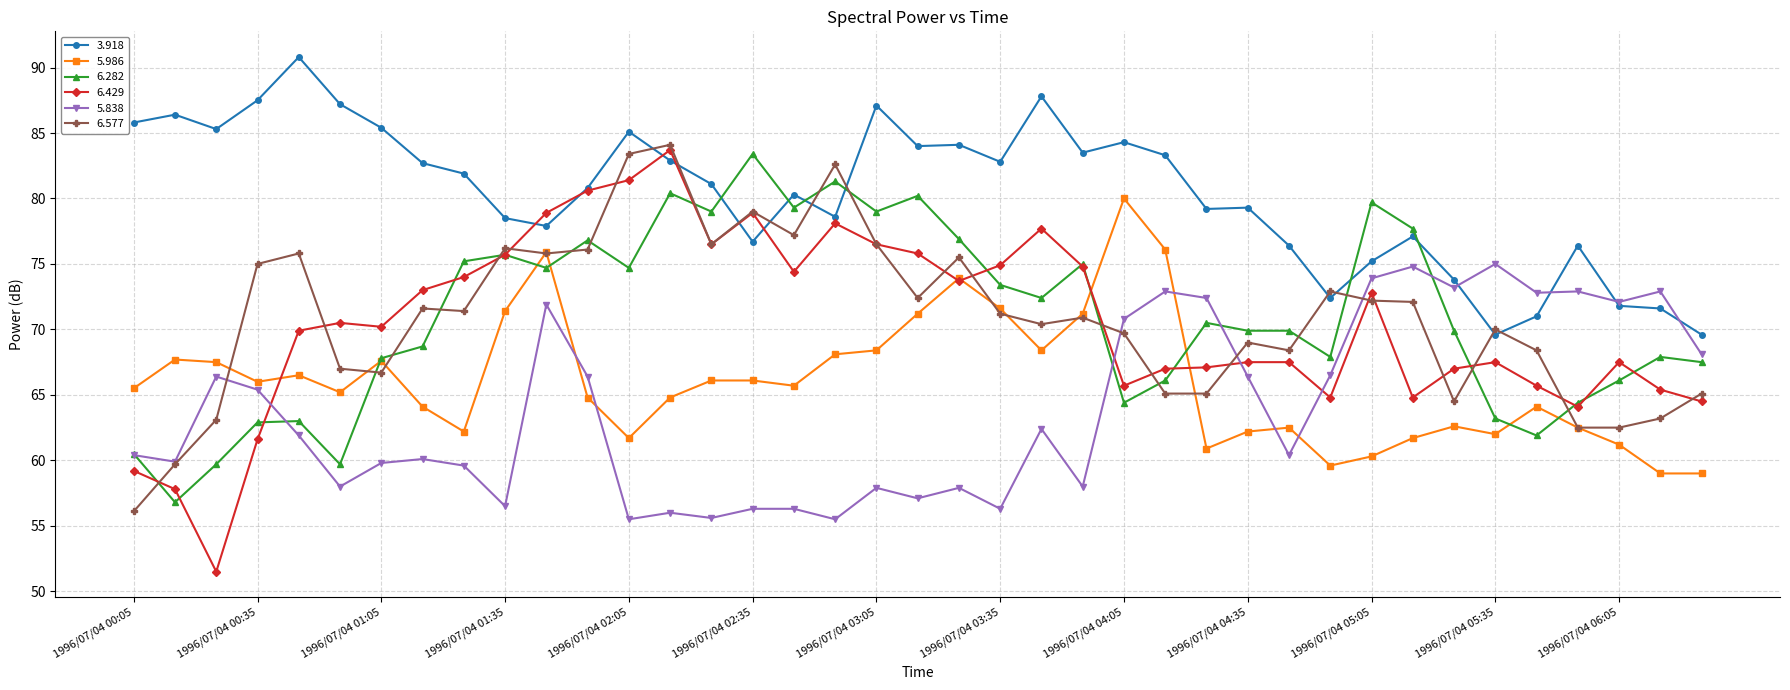

What are all the series names shown in the legend?

3.918, 5.986, 6.282, 6.429, 5.838, 6.577